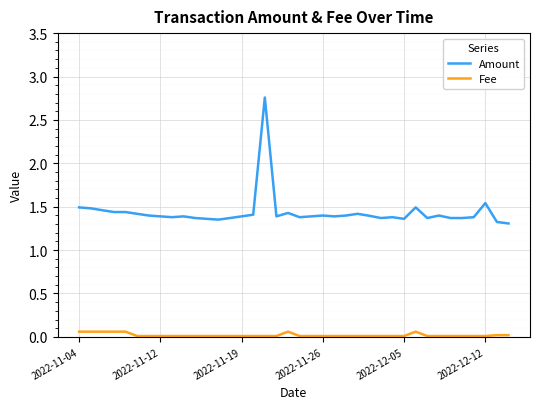

Which series has the largest range (max minus min)?

Amount